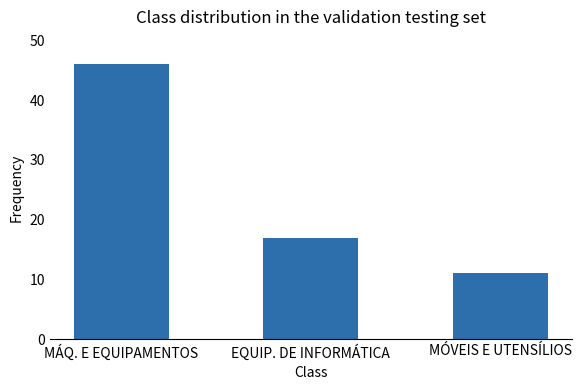

Read the value at EQUIP. DE INFORMÁTICA.

17